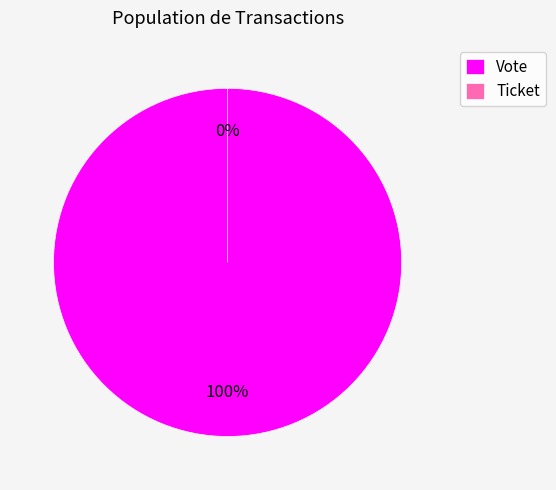

Rank the categories by value from highest to lowest.

Vote, Ticket